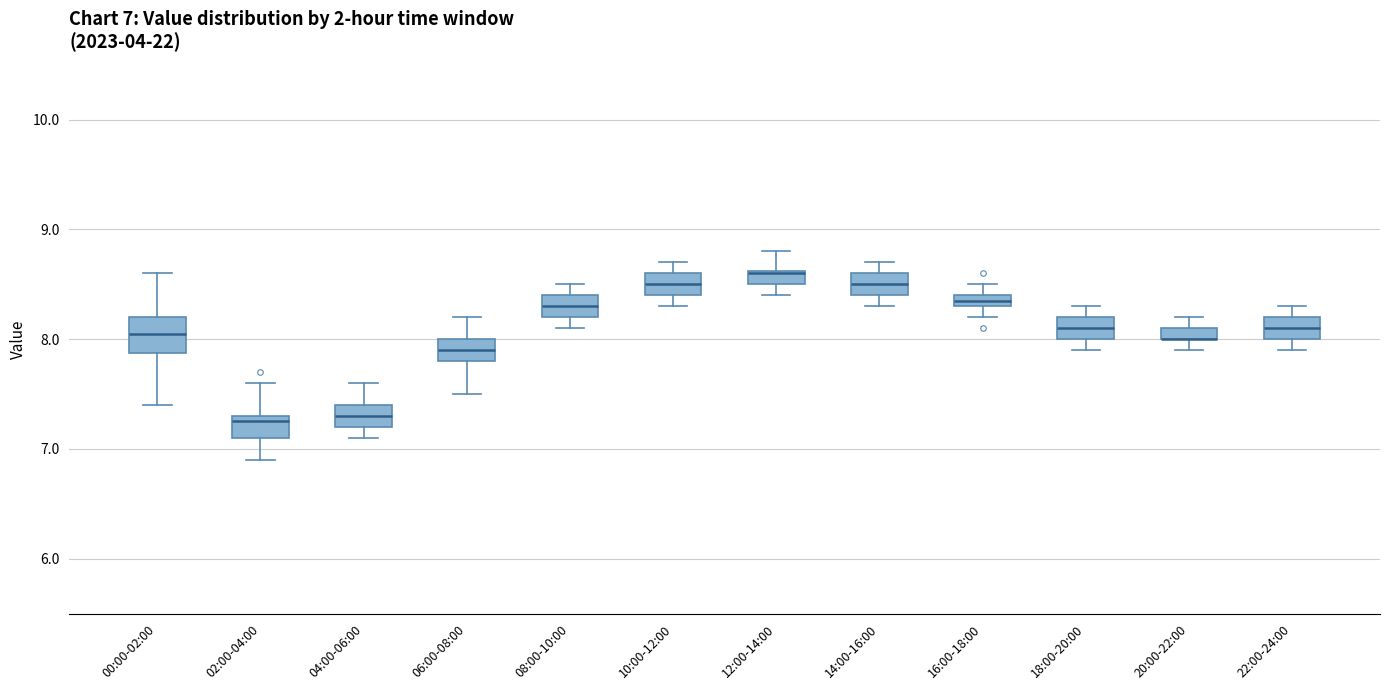

Comparing the boxes themselves (not the whiskers), which one is the tallest?

00:00-02:00